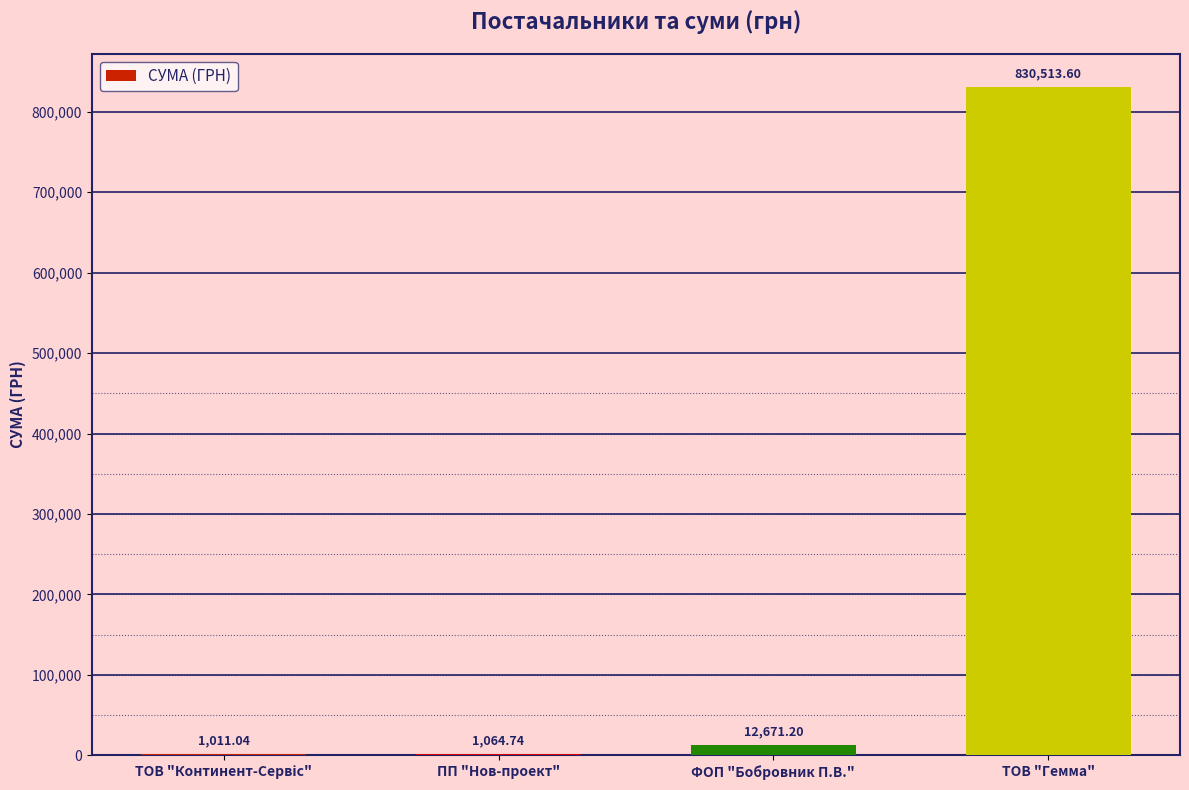

True or false: the data shows 12671.2 at ФОП "Бобровник П.В.".

True